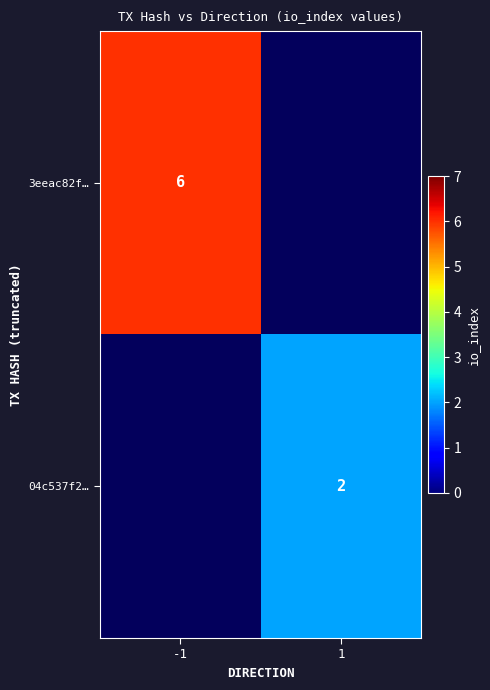

Rank the series by their average value, from highest to lowest.

3eeac82f…, 04c537f2…